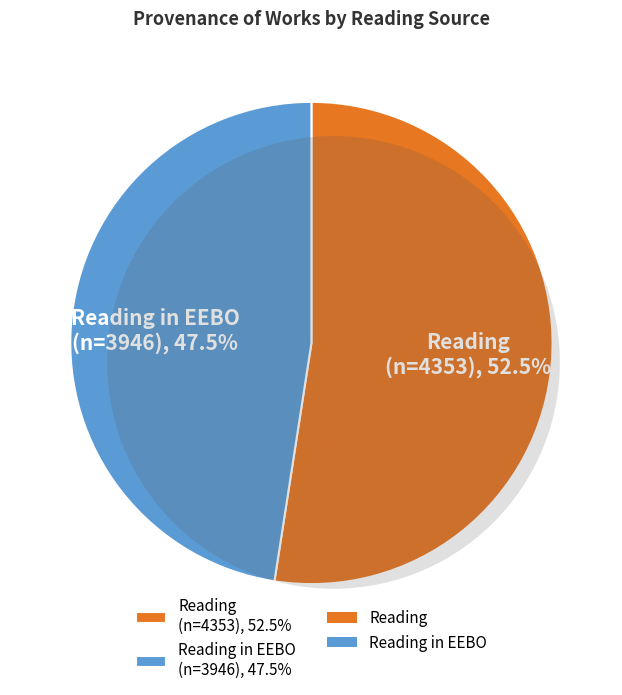

How many slices are in this pie chart?

2